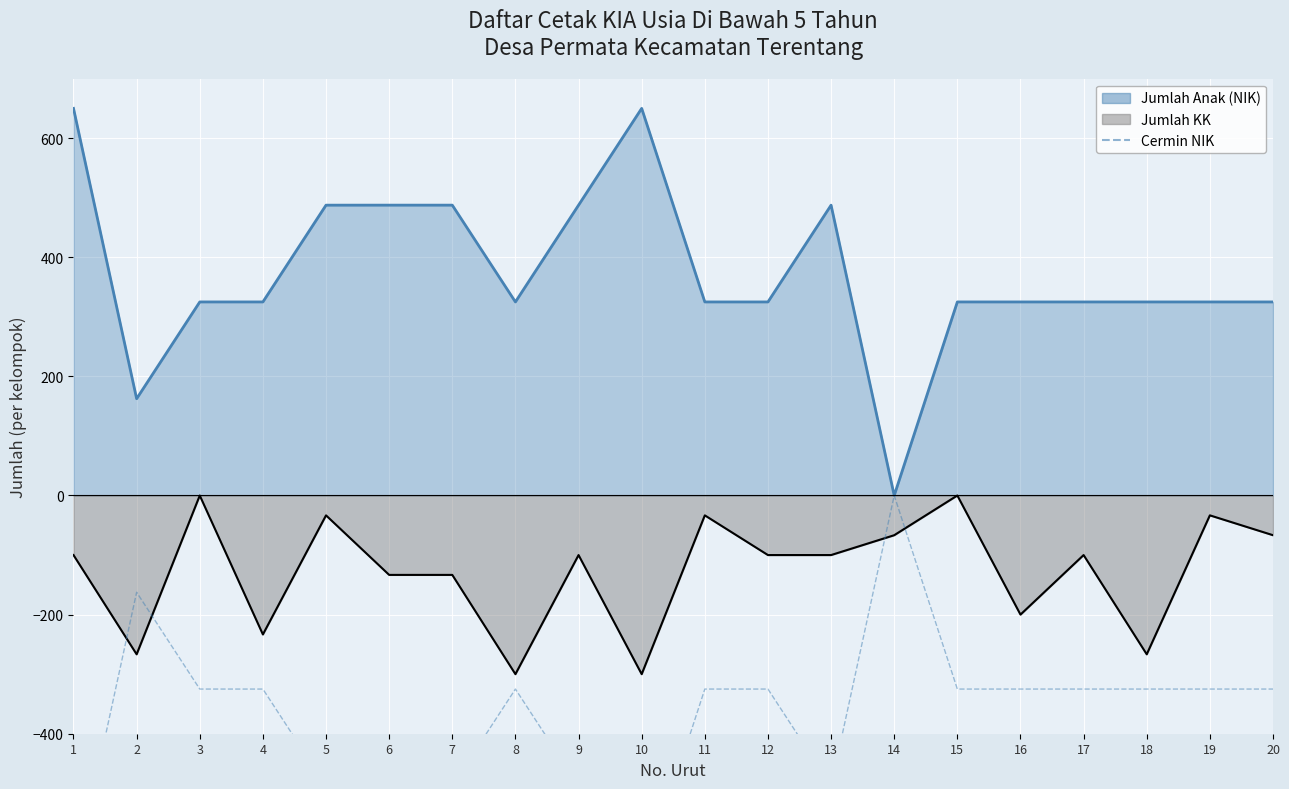

How many values are below zero?

19